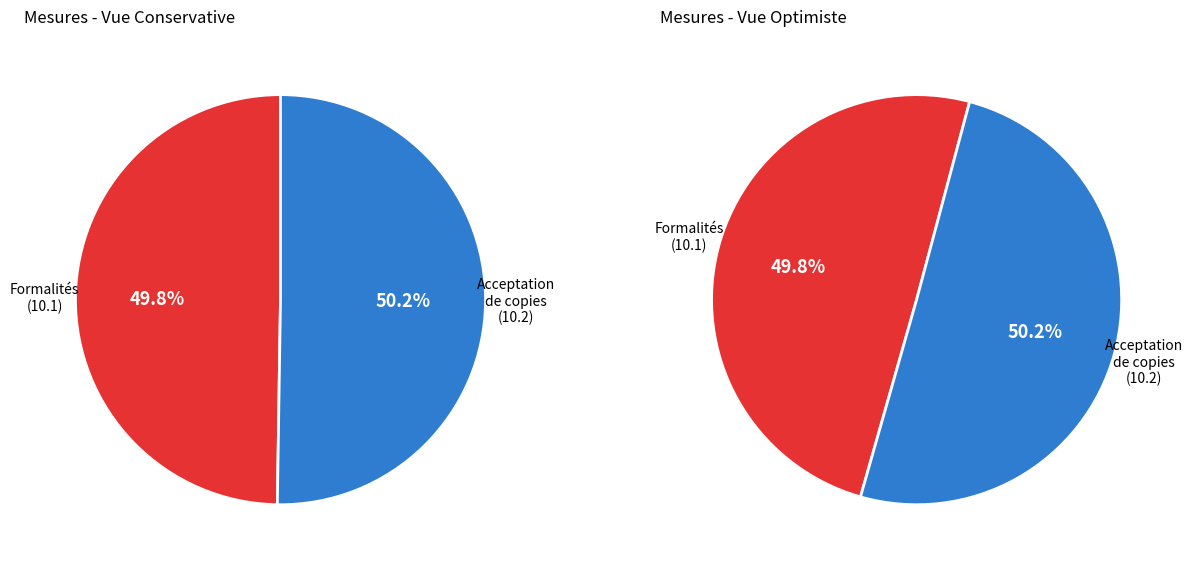

How many segments does this pie chart have?

2